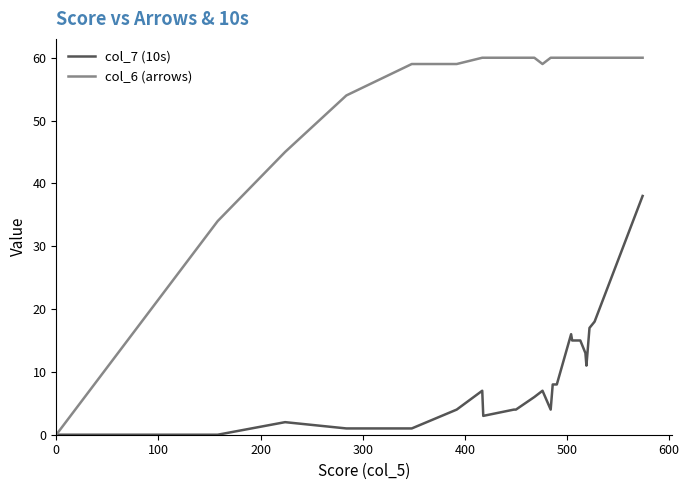

What is the value of the col_6 (arrows) point at the 24th from the left?

60